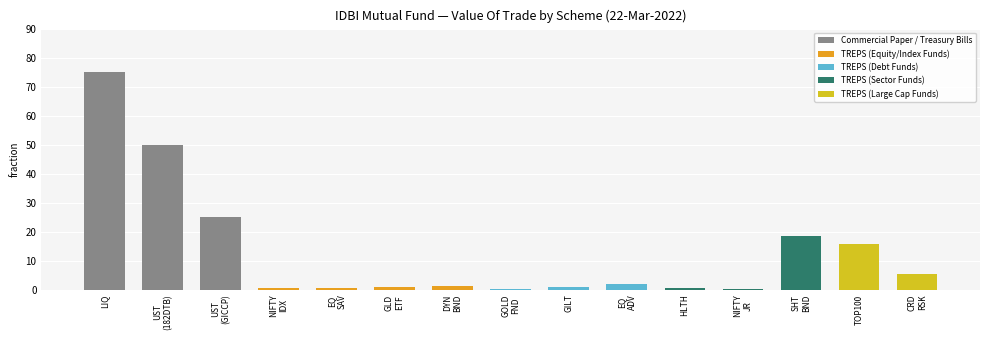

What is the sum of all values?

196.0